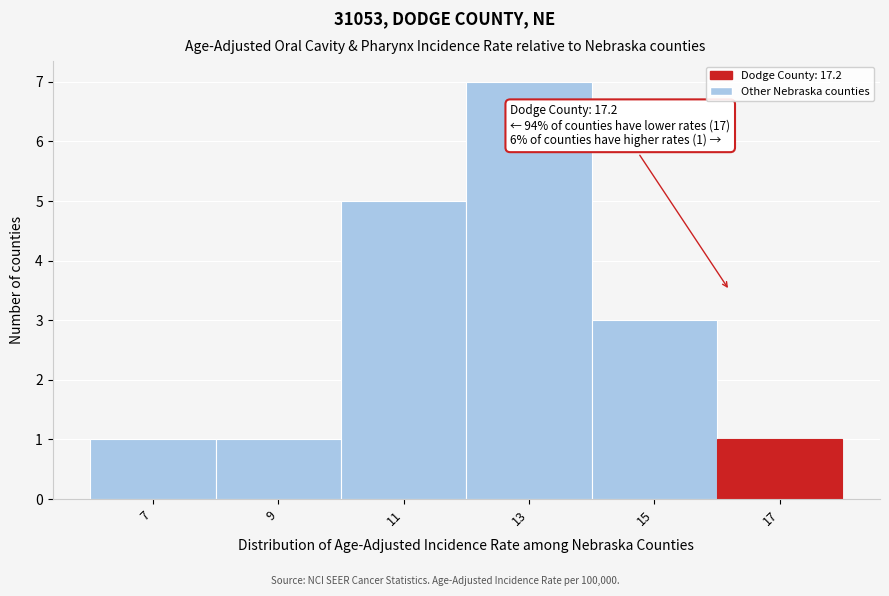

Reading left to right, extract all data points from this chart.

7=1	9=1	11=5	13=7	15=3	17=1